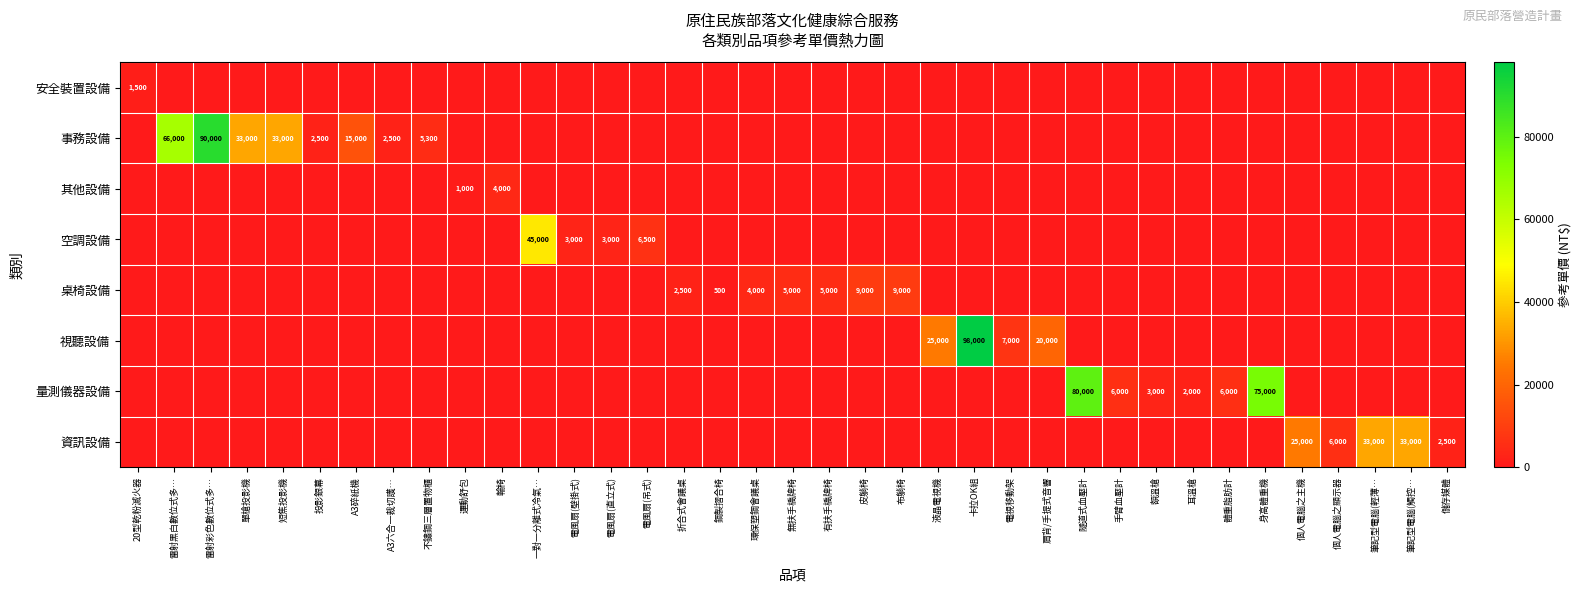

At which category is the sum across all series the highest?

卡拉OK組